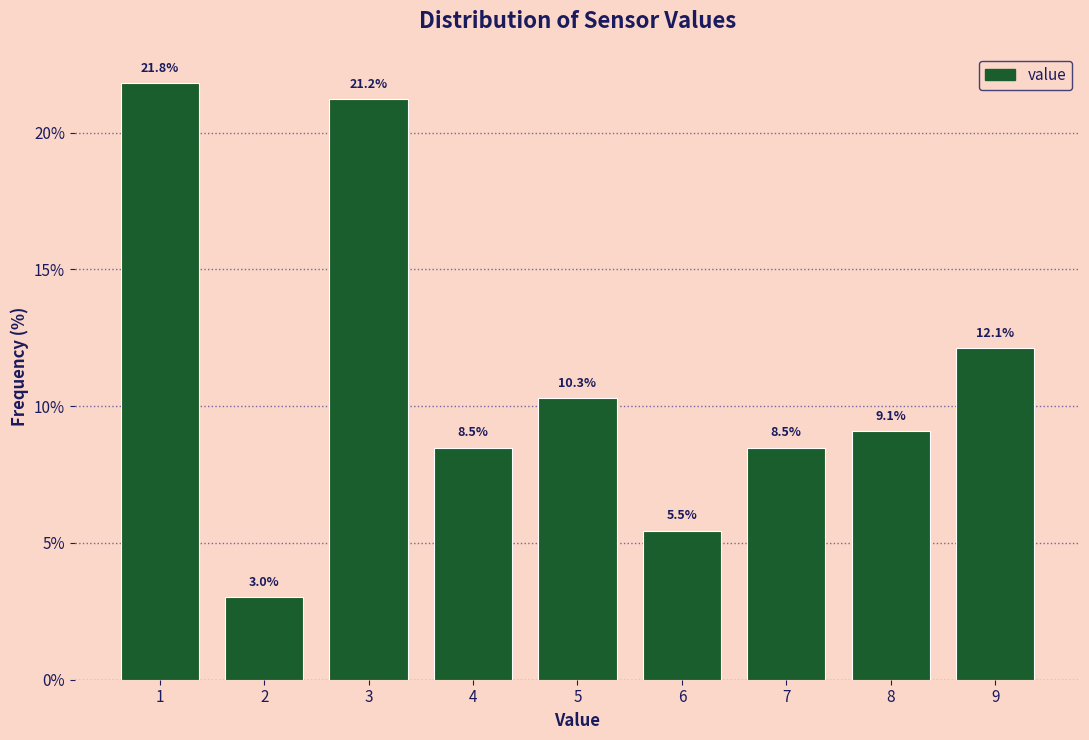

Reading left to right, transcribe this chart: for each bar, give the range it covers on the x-axis and its height.

0.5 to 1.5: 21.8
1.5 to 2.5: 3.0
2.5 to 3.5: 21.2
3.5 to 4.5: 8.5
4.5 to 5.5: 10.3
5.5 to 6.5: 5.5
6.5 to 7.5: 8.5
7.5 to 8.5: 9.1
8.5 to 9.5: 12.1